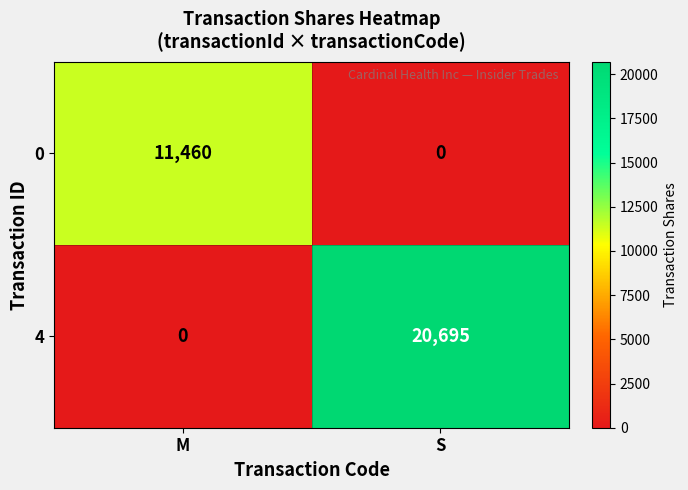

What is the difference between the 4 values at M and S?

20695